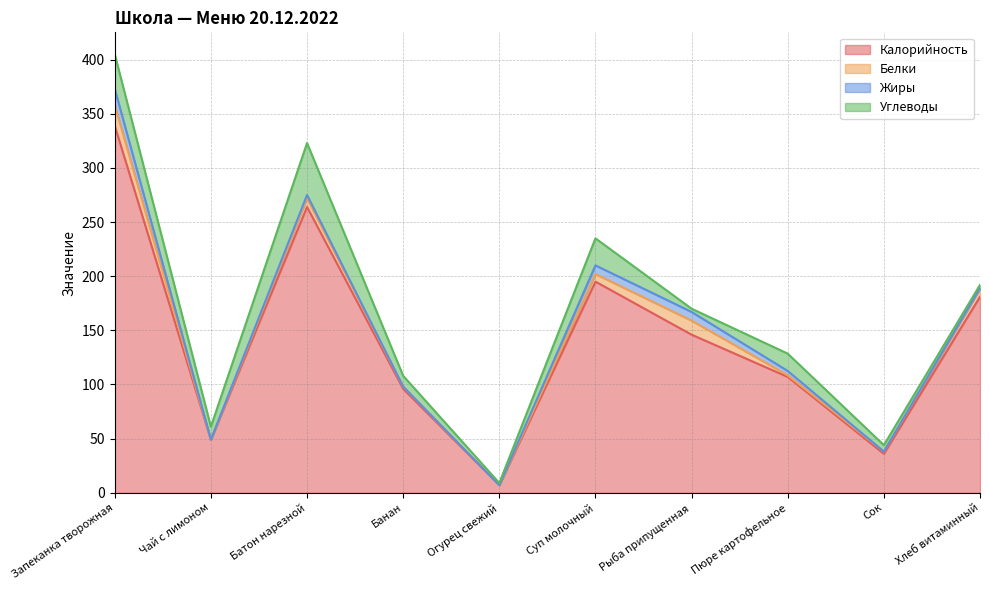

List the series in order of their peak value, highest first.

Калорийность, Углеводы, Белки, Жиры